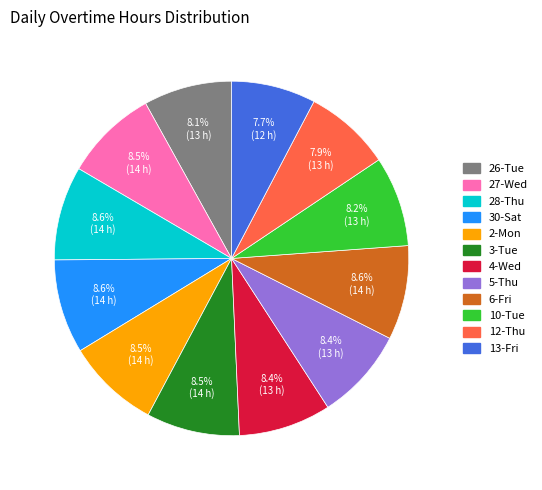

True or false: 2-Mon accounts for 14% of the total.

False